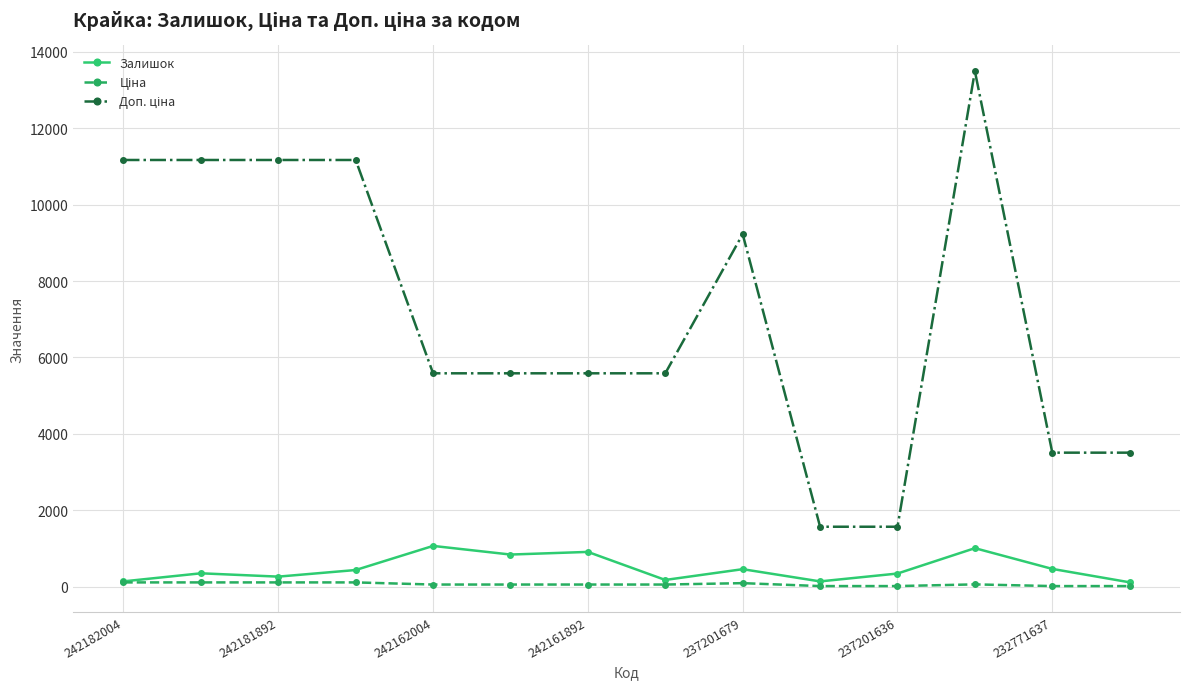

Is this an area chart (filled region under the line)?

No